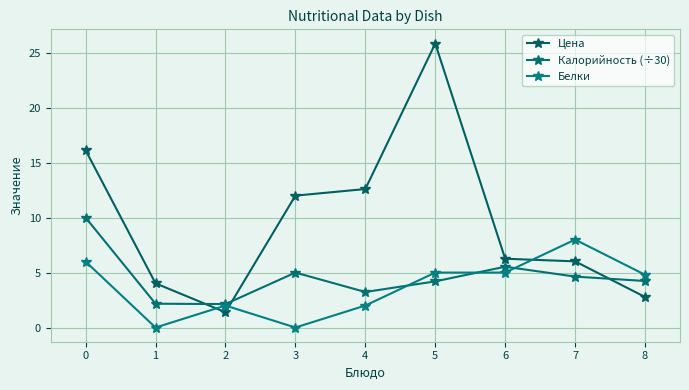

After their last crossing, which series has the higher values: Цена or Белки?

Белки